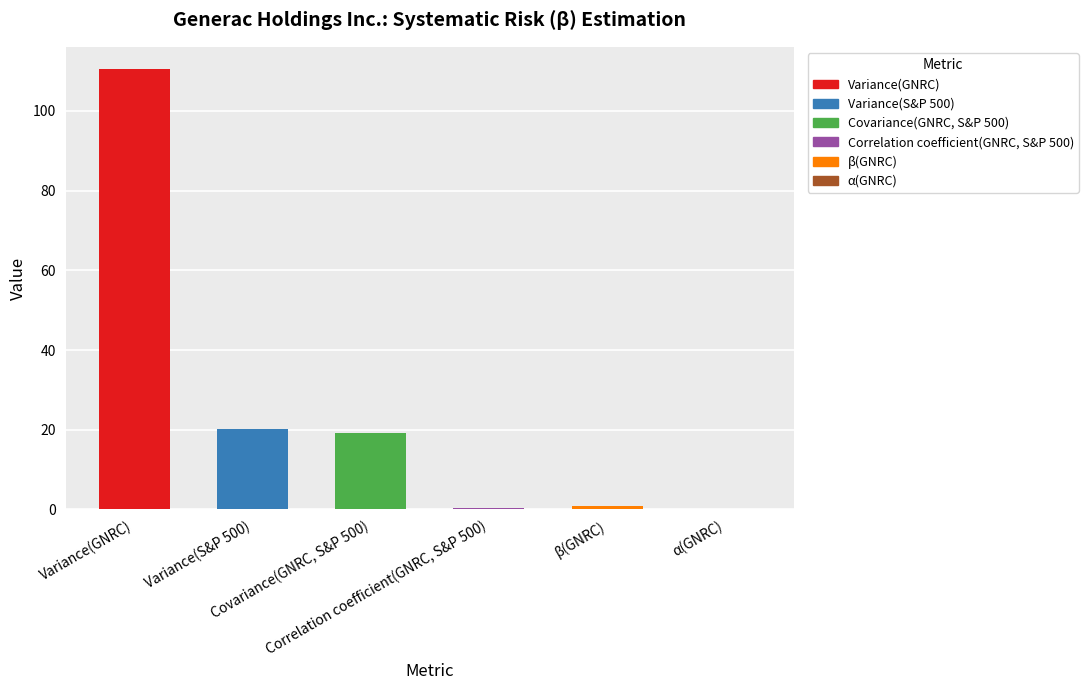

What is the change in value from Correlation coefficient(GNRC, S&P 500) to α(GNRC)?

-0.4